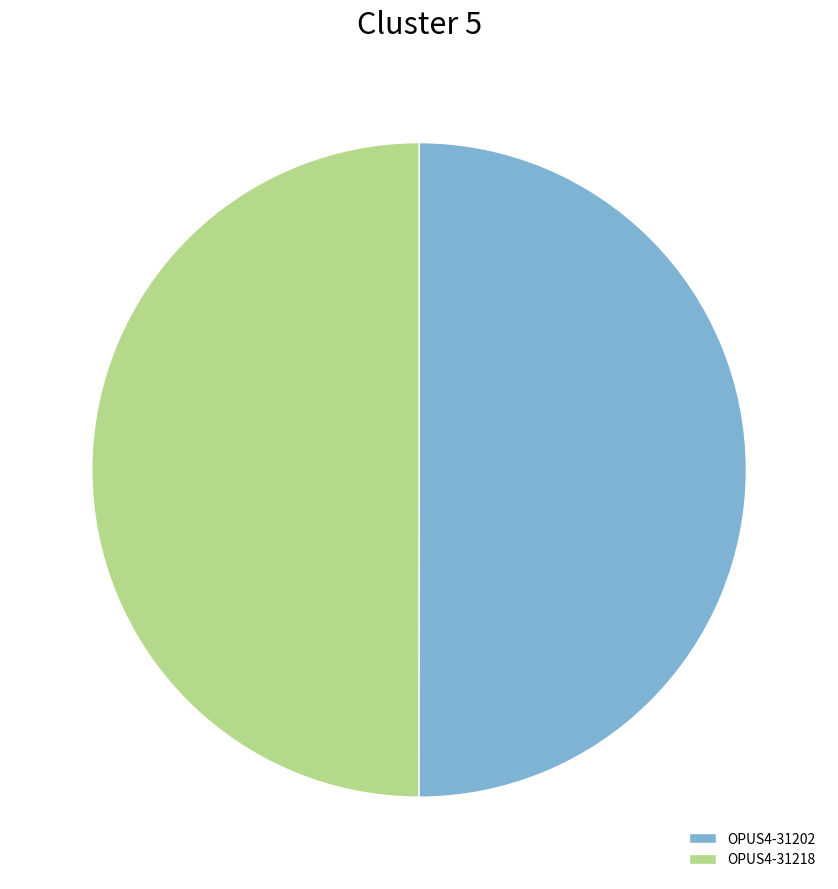

Approximately how many times larger is the value at OPUS4-31218 compared to OPUS4-31202?

1.0